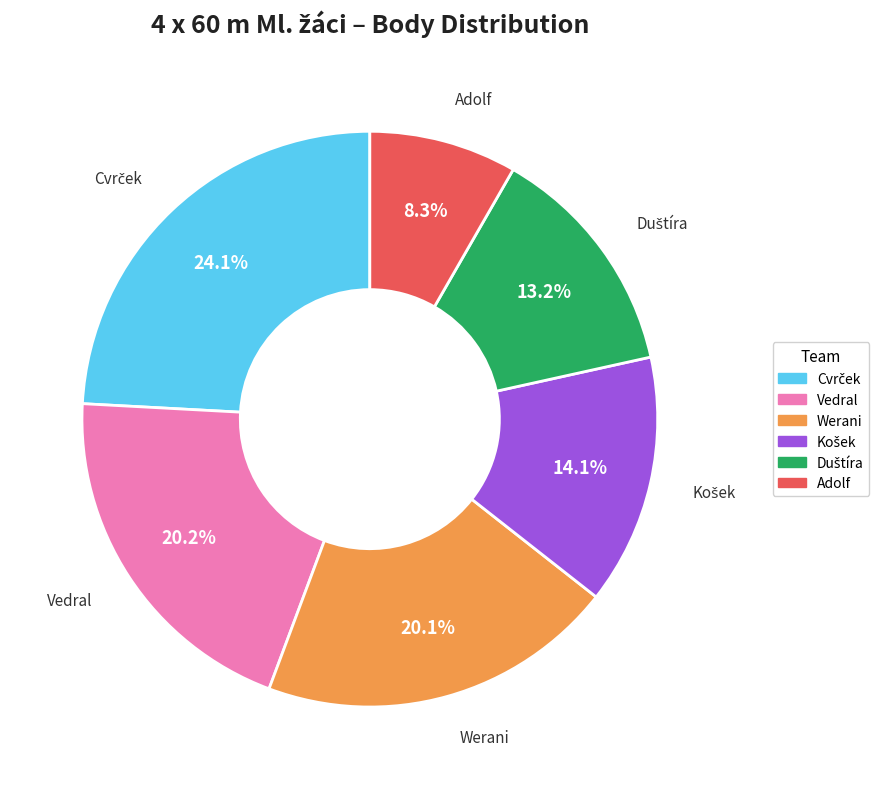

Is there a majority slice in this chart?

No